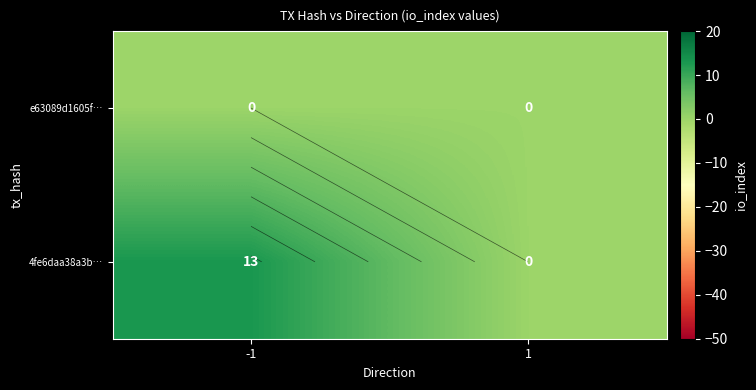

Rank the series by their maximum value, from highest to lowest.

4fe6daa38a3b…, e63089d1605f…